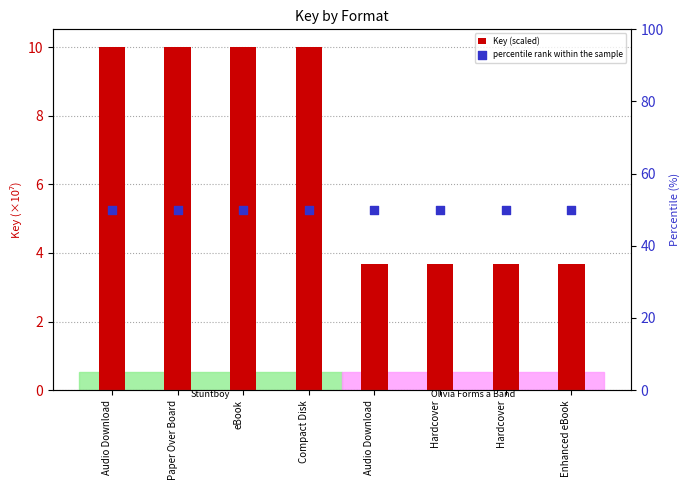

Which series contains the highest Y value?

percentile rank within the sample